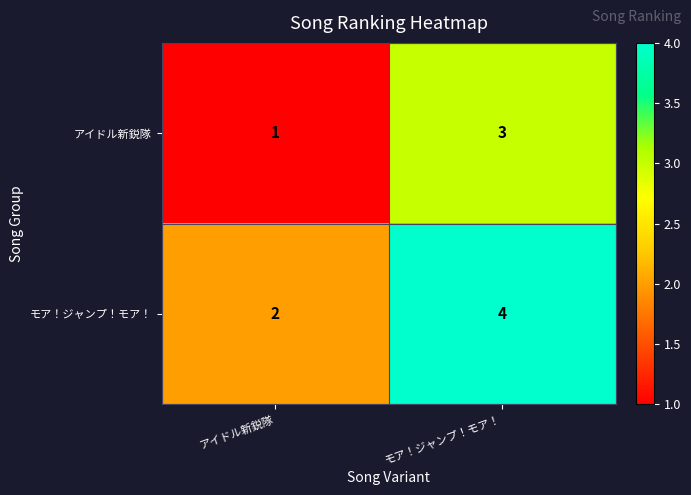

True or false: アイドル新鋭隊 has a value of 2 at アイドル新鋭隊.

False